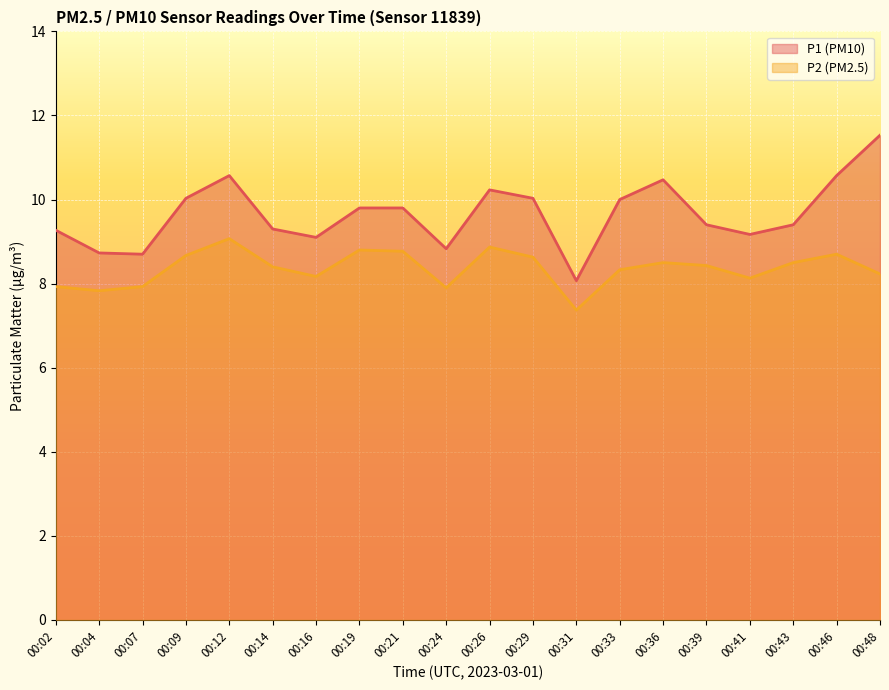

At which category is the sum across all series the highest?

00:48